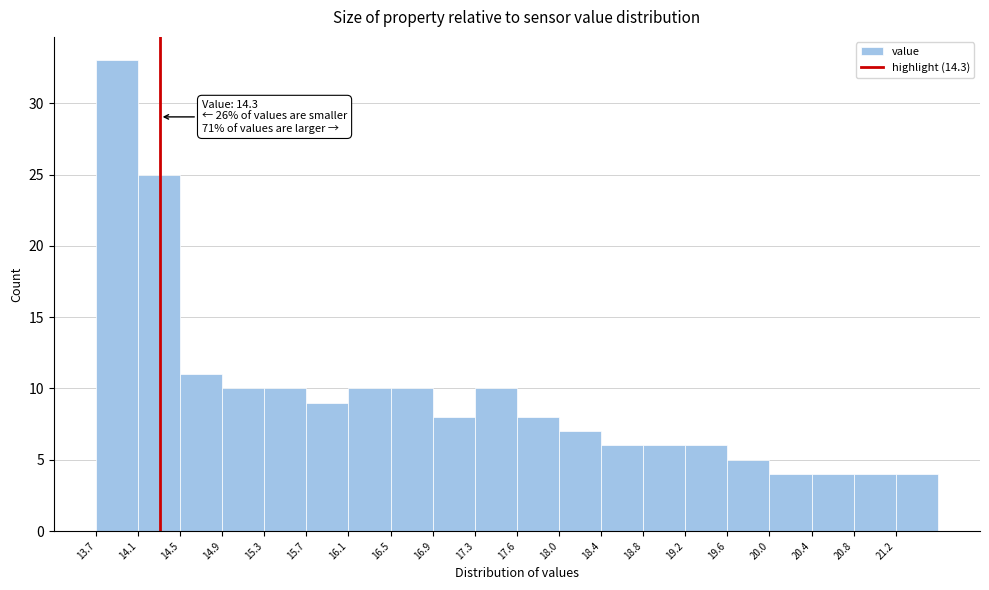

Which range on the x-axis has the tallest bar?

13.700 to 14.095